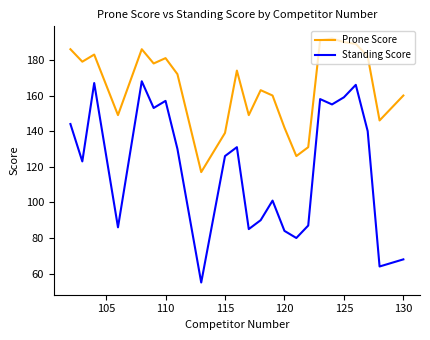

Which series has the largest range (max minus min)?

Standing Score